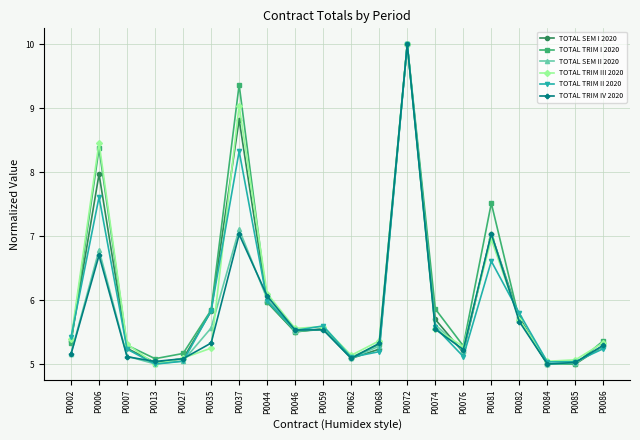

Does the chart have visible grid lines?

Yes